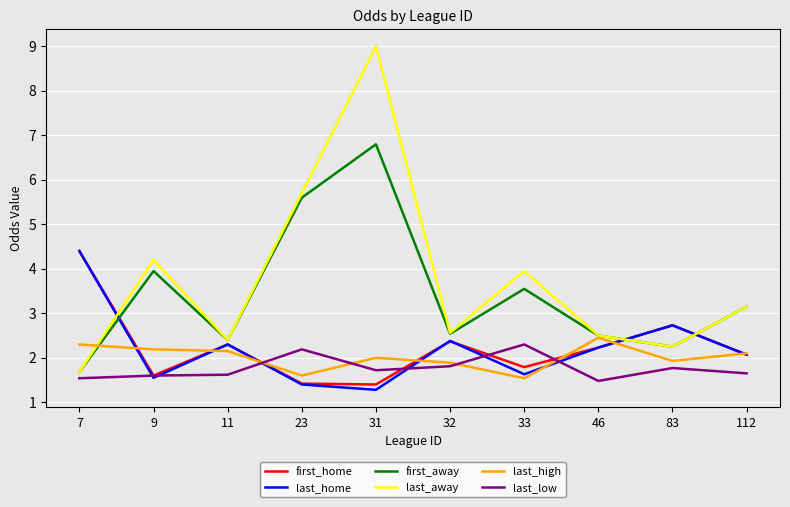

Which series has the widest spread of values?

last_away